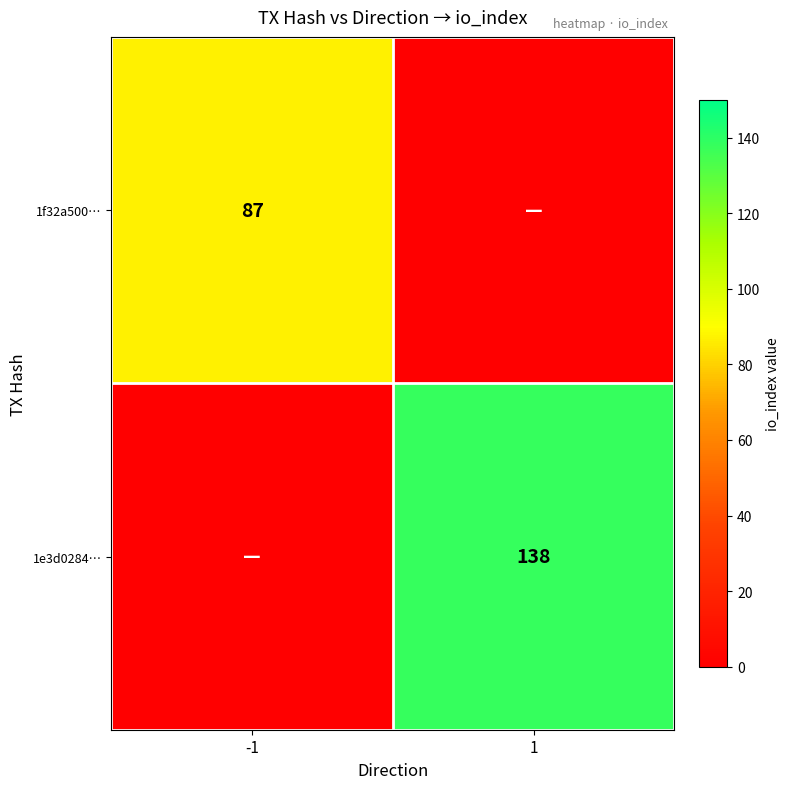

Is it true that 1f32a500… equals 155 at -1?

False